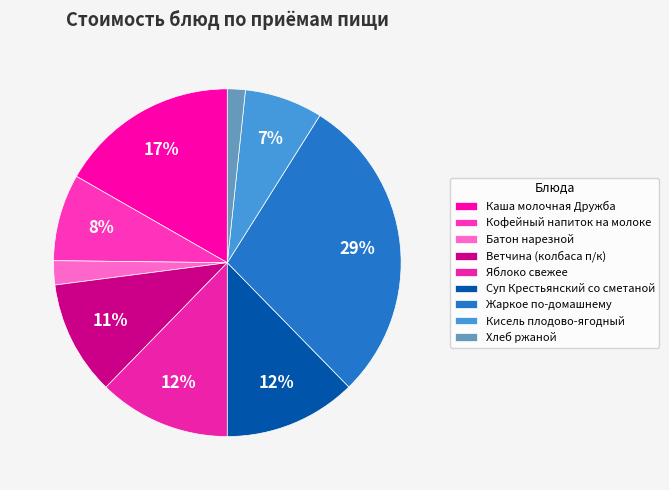

To the nearest percent, what is the average slice percentage?

11%